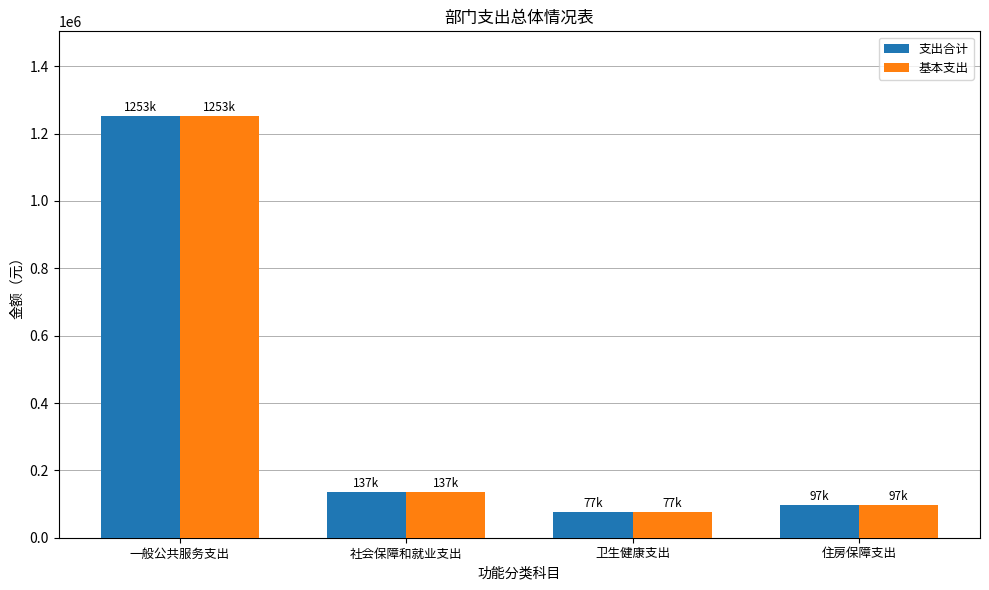

How many series are shown in this chart?

2